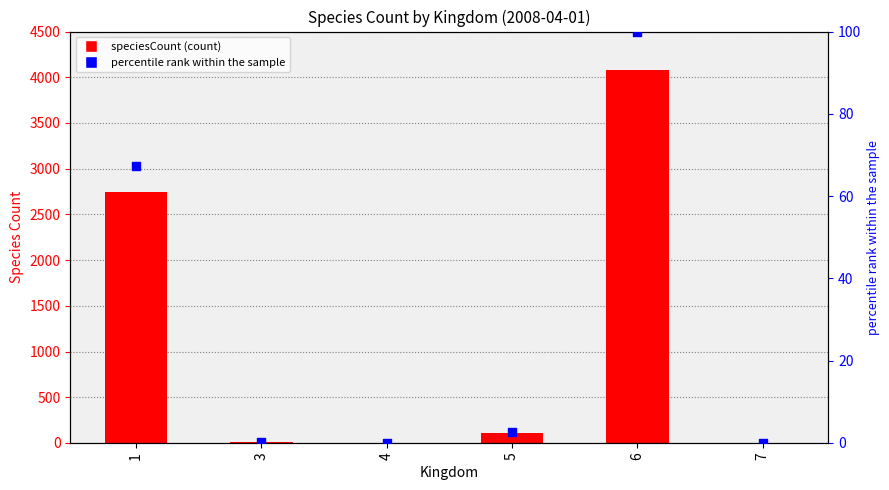

At which category is the sum across all series the highest?

6